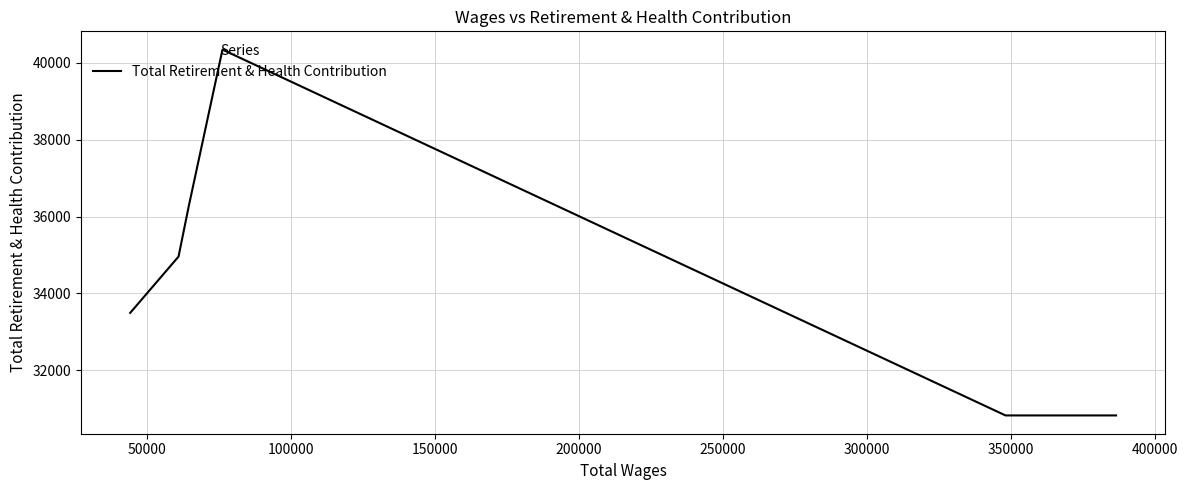

True or false: the data has more than 1 interior local peaks.

False